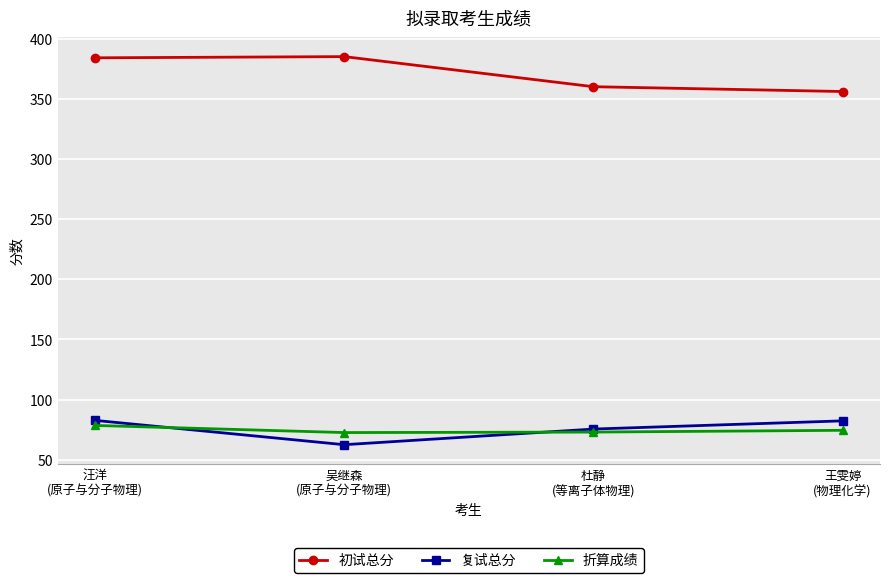

How many data points in 复试总分 are above 82?

2